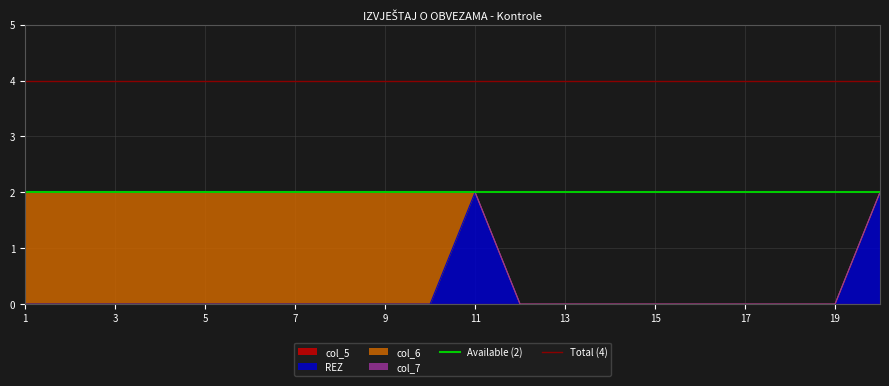

Is it true that REZ equals 0 at 15?

True